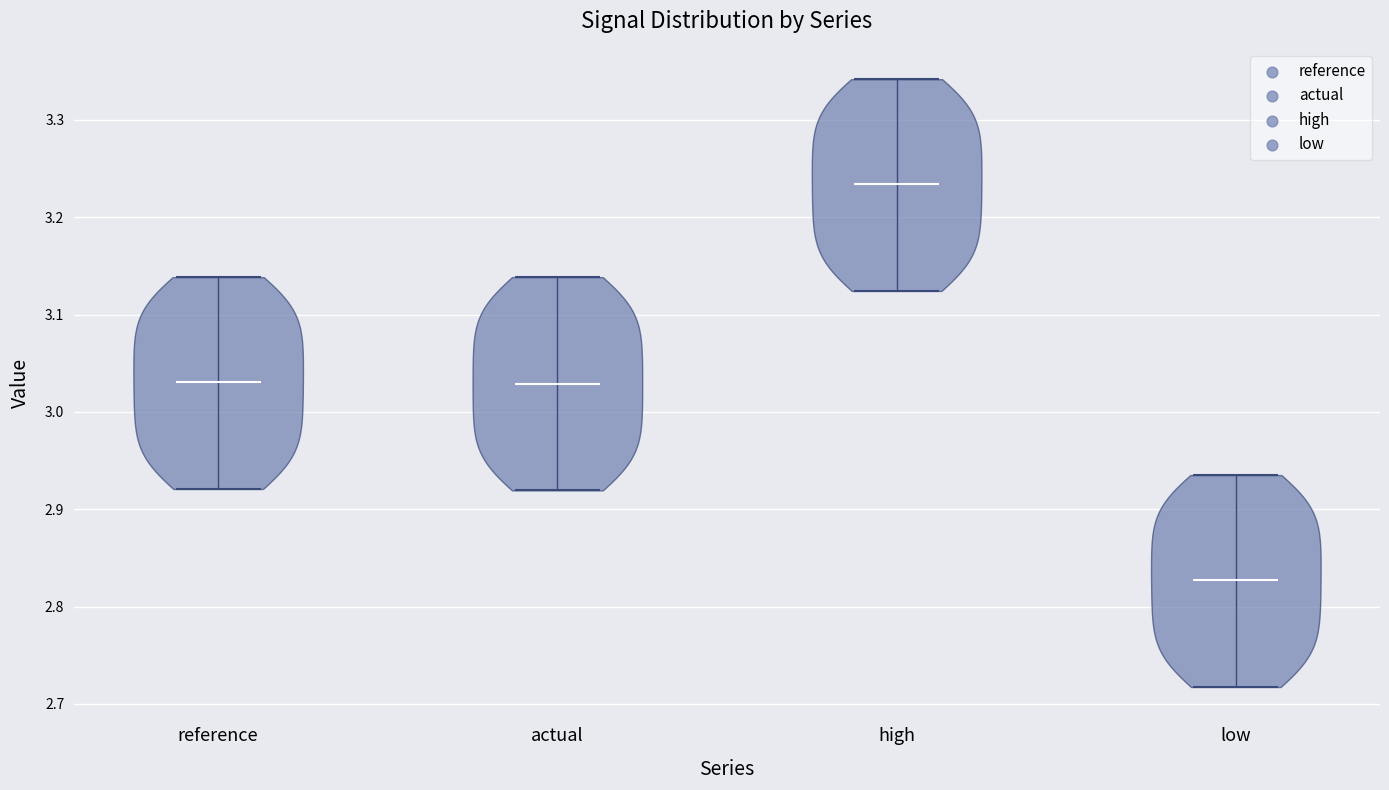

Reading left to right, read every violin against the y-axis: where its median line is, and the lowest and highest points it reaches. The values are not printed on the chart, so give them approximately, as read against the axis.

reference: median line 3.03, lowest point 2.92, highest point 3.14
actual: median line 3.03, lowest point 2.92, highest point 3.14
high: median line 3.23, lowest point 3.12, highest point 3.34
low: median line 2.83, lowest point 2.72, highest point 2.94